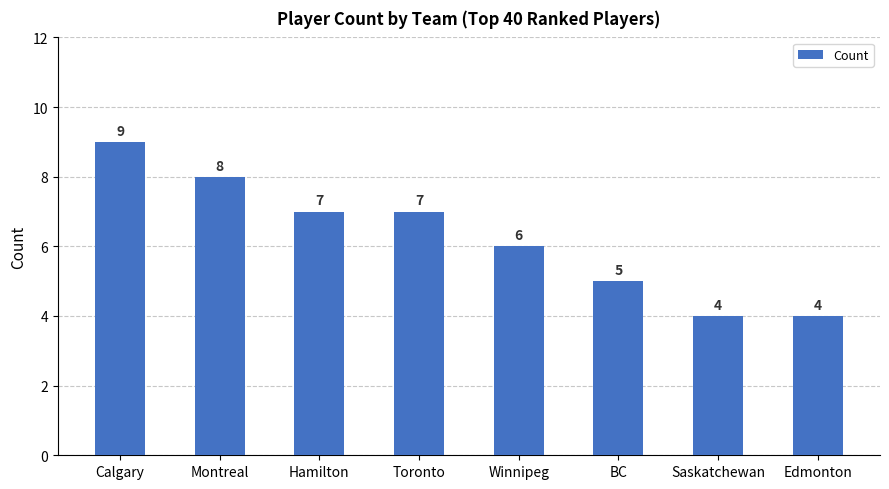

Reading right to left, what are all the values shown in this chart?

4	4	5	6	7	7	8	9